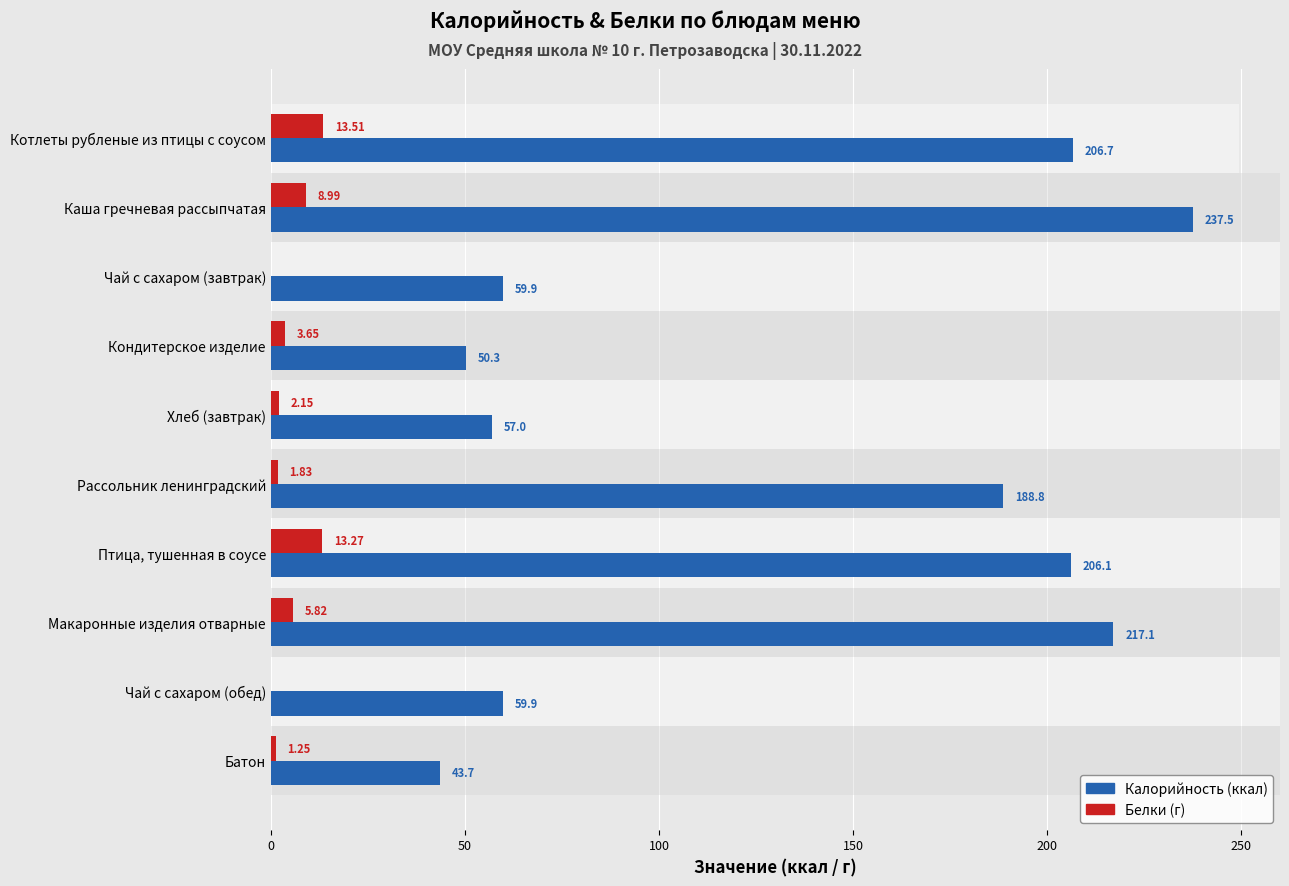

True or false: Белки has a value of 4.7 at Котлеты рубленые из птицы с соусом.

False